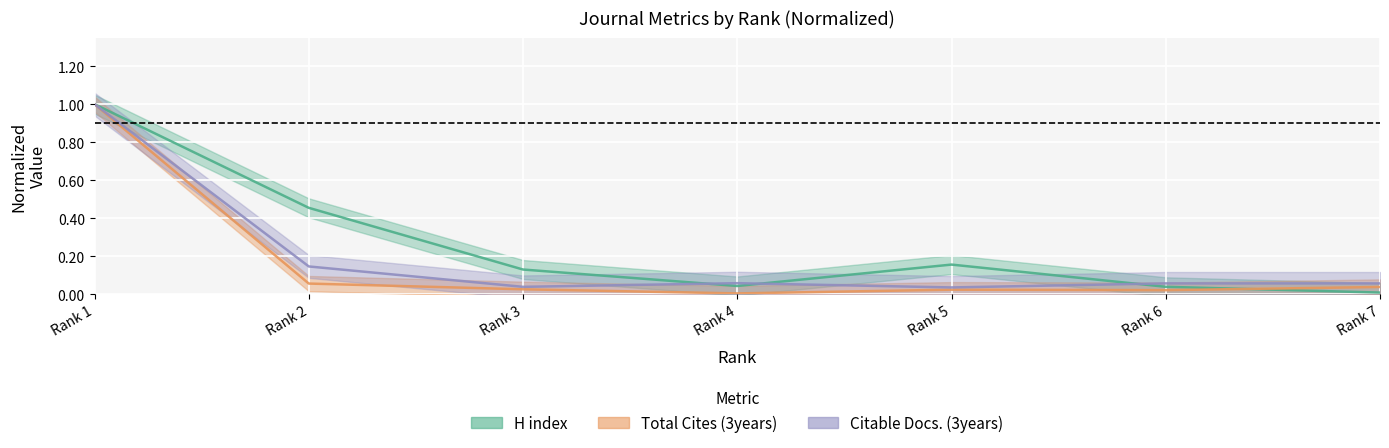

At how many categories does at least one series exceed 0?

7